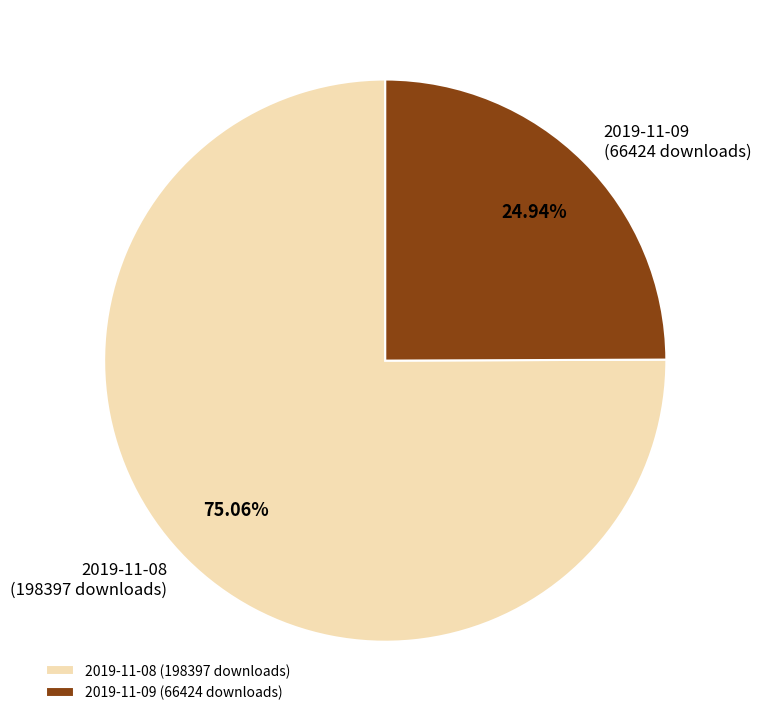

Rank the categories by value from lowest to highest.

2019-11-09 (66424 downloads), 2019-11-08 (198397 downloads)